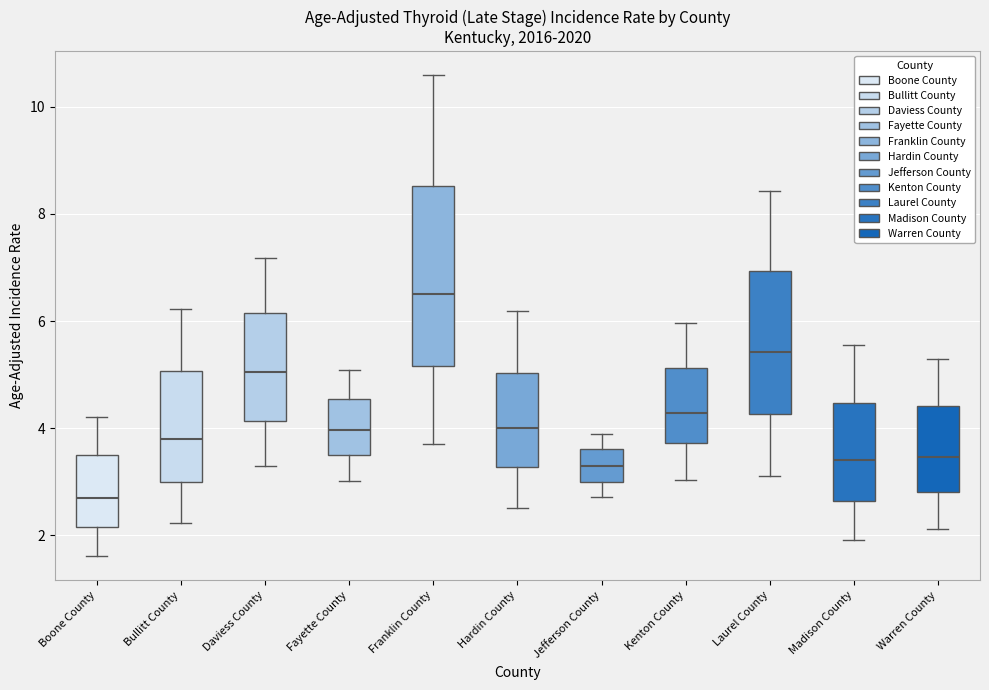

Reading left to right, transcribe this box plot: for each box, give where its median line is, the range the box spans, and where its two whiskers end, as read against the y-axis. The values are not printed on the chart, so give them approximately, as read against the axis.

Boone County: median 2.6, box 2.2 to 3.4, whiskers 1.6 to 4.2
Bullitt County: median 3.8, box 3.0 to 5.0, whiskers 2.2 to 6.2
Daviess County: median 5.0, box 4.2 to 6.2, whiskers 3.4 to 7.2
Fayette County: median 4.0, box 3.6 to 4.6, whiskers 3.0 to 5.0
Franklin County: median 6.6, box 5.2 to 8.6, whiskers 3.8 to 10.6
Hardin County: median 4.0, box 3.2 to 5.0, whiskers 2.6 to 6.2
Jefferson County: median 3.2, box 3.0 to 3.6, whiskers 2.8 to 3.8
Kenton County: median 4.2, box 3.8 to 5.2, whiskers 3.0 to 6.0
Laurel County: median 5.4, box 4.2 to 7.0, whiskers 3.2 to 8.4
Madison County: median 3.4, box 2.6 to 4.4, whiskers 2.0 to 5.6
Warren County: median 3.4, box 2.8 to 4.4, whiskers 2.2 to 5.2